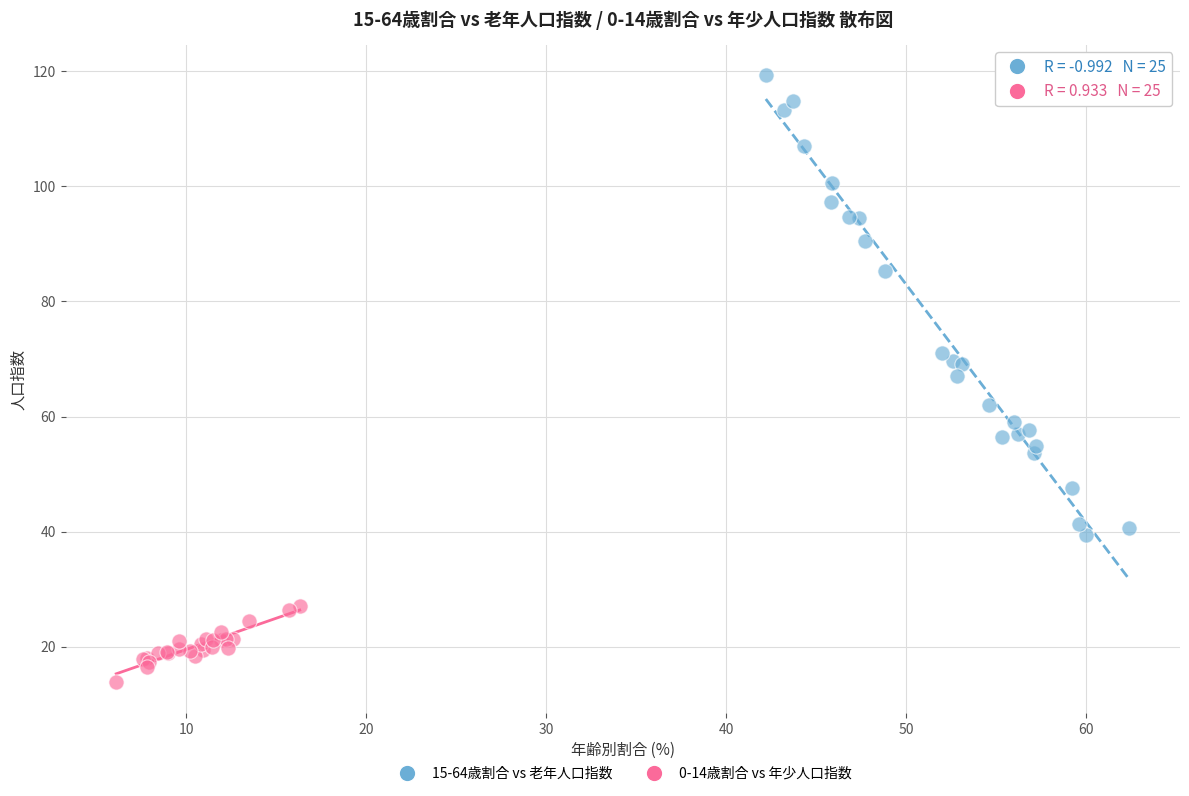

Which series contains the highest Y value?

15-64歳割合 vs 老年人口指数